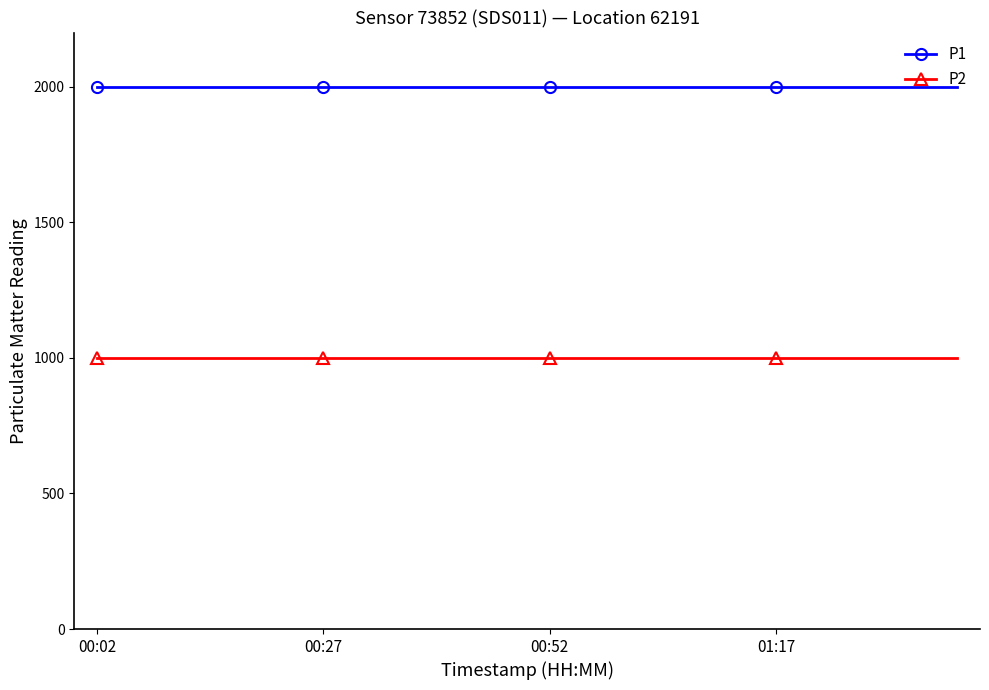

What are all the series names shown in the legend?

P1, P2